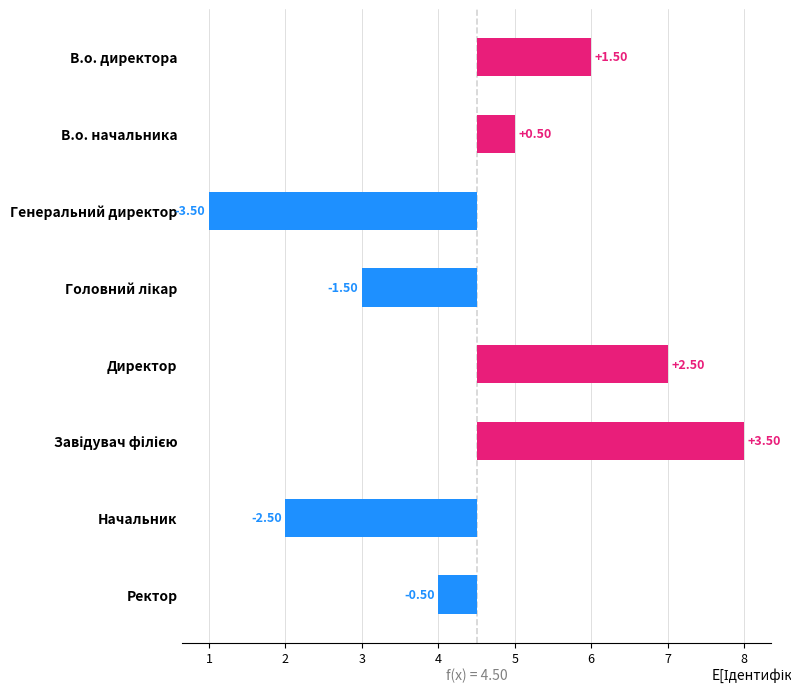

What is the value of the 3rd bar from the left?

-3.5